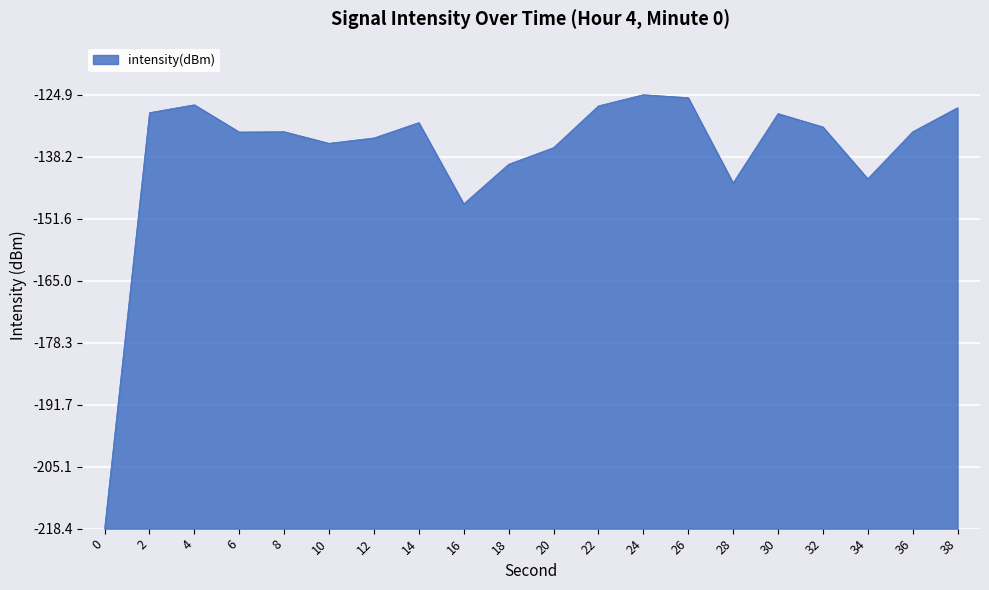

What is the difference between the maximum and minimum values?

93.6